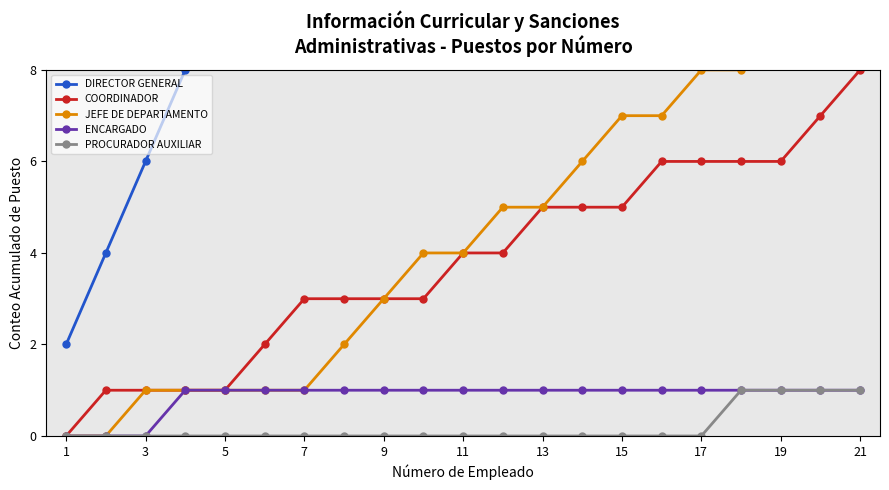

Which series has the largest range (max minus min)?

DIRECTOR GENERAL